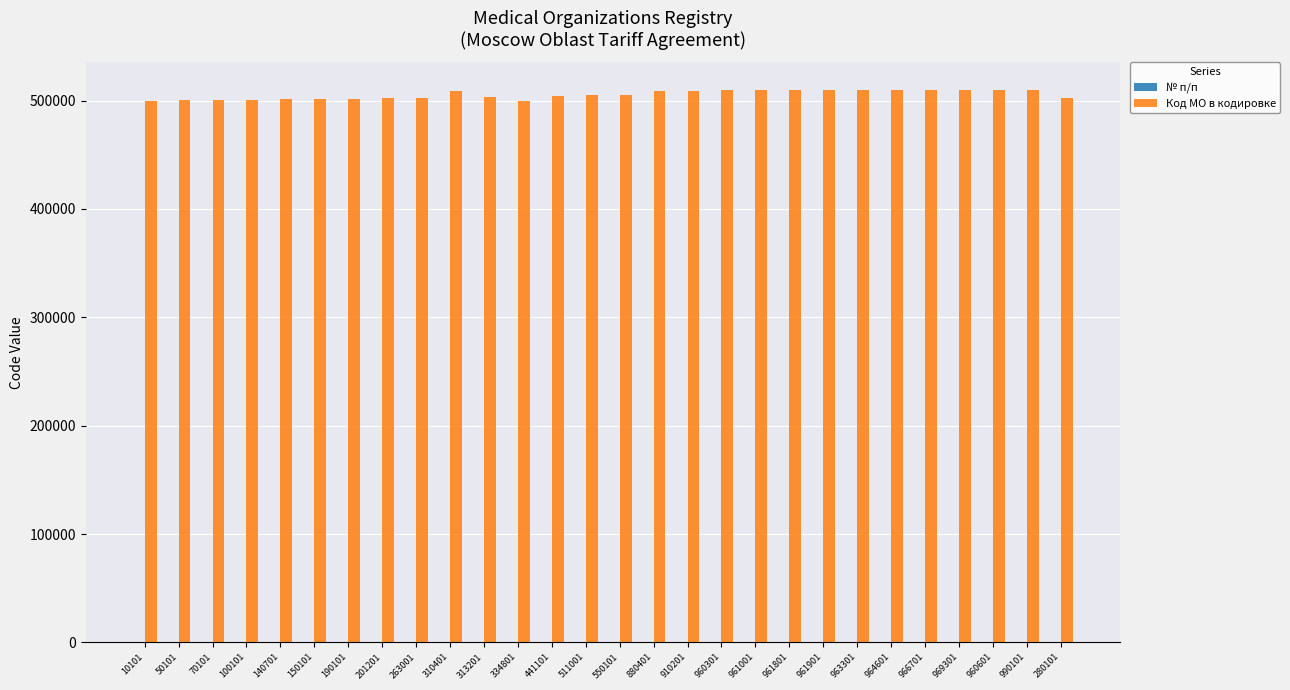

The Код МО в кодировке series shows 509603 at 960301. True or false?

True